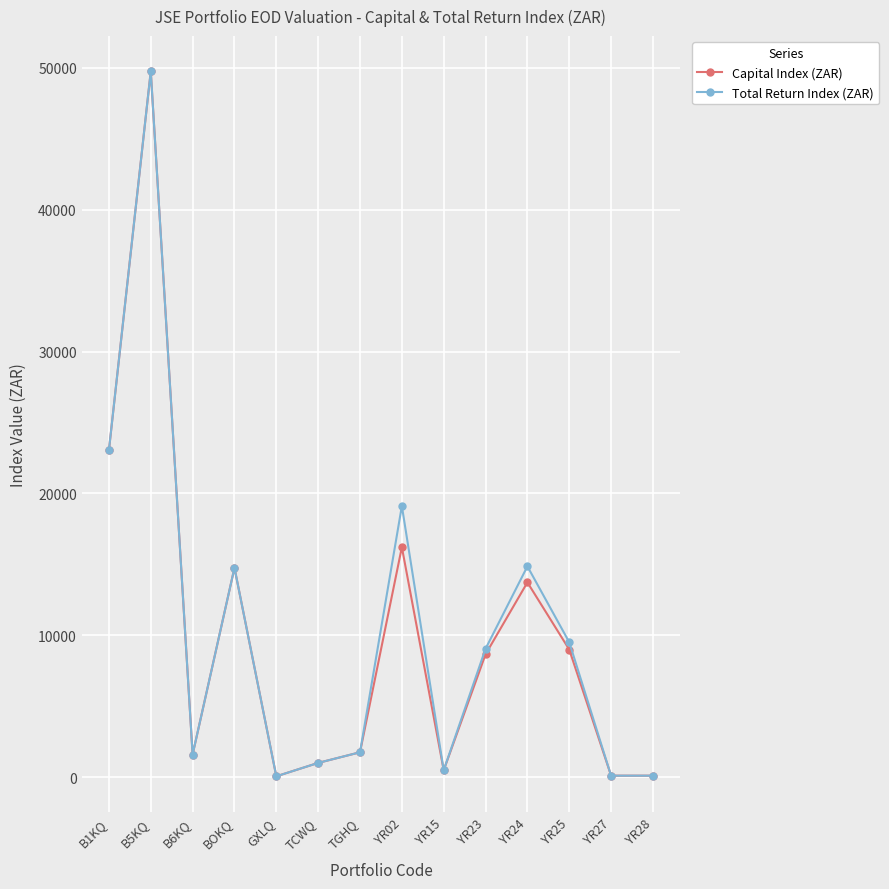

The Total Return Index (ZAR) series shows 14214.9 at YR23. True or false?

False